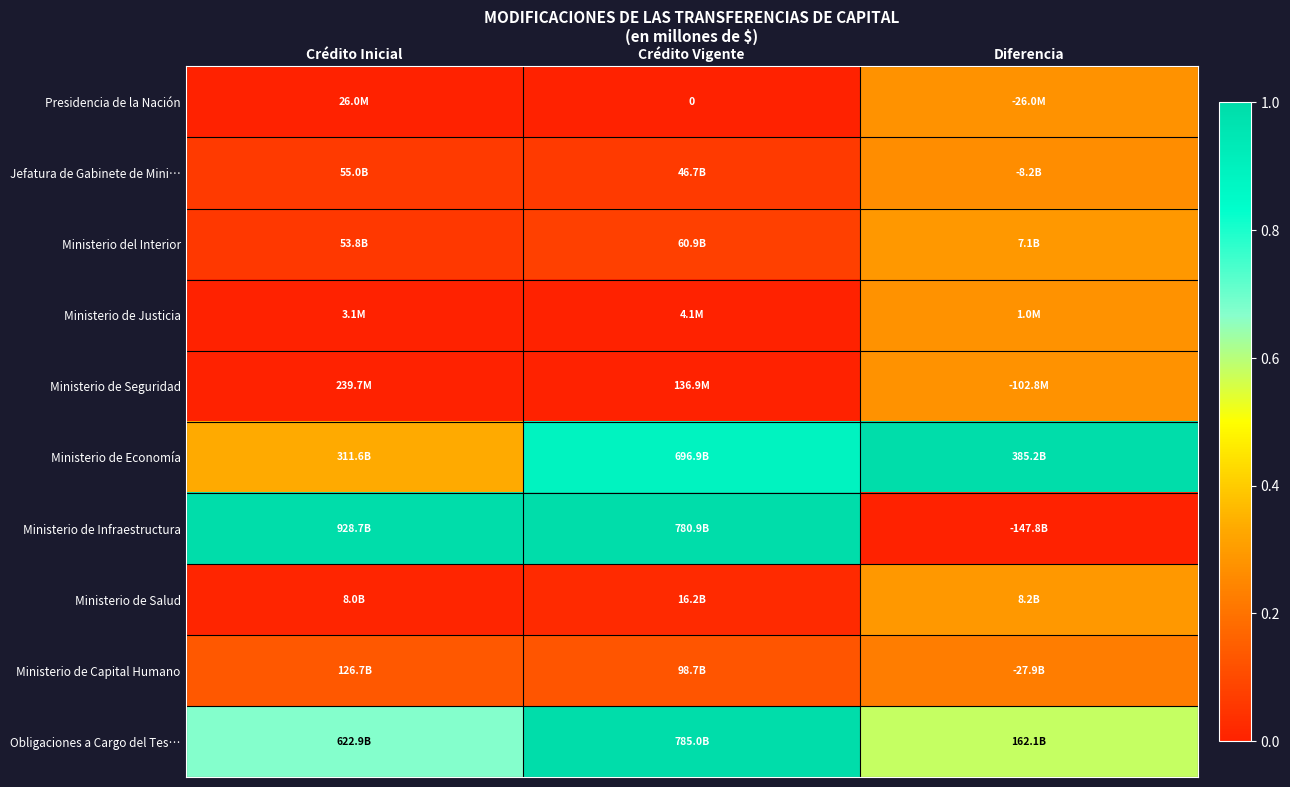

True or false: Ministerio de Salud has a value of 0.1 at Diferencia.

False